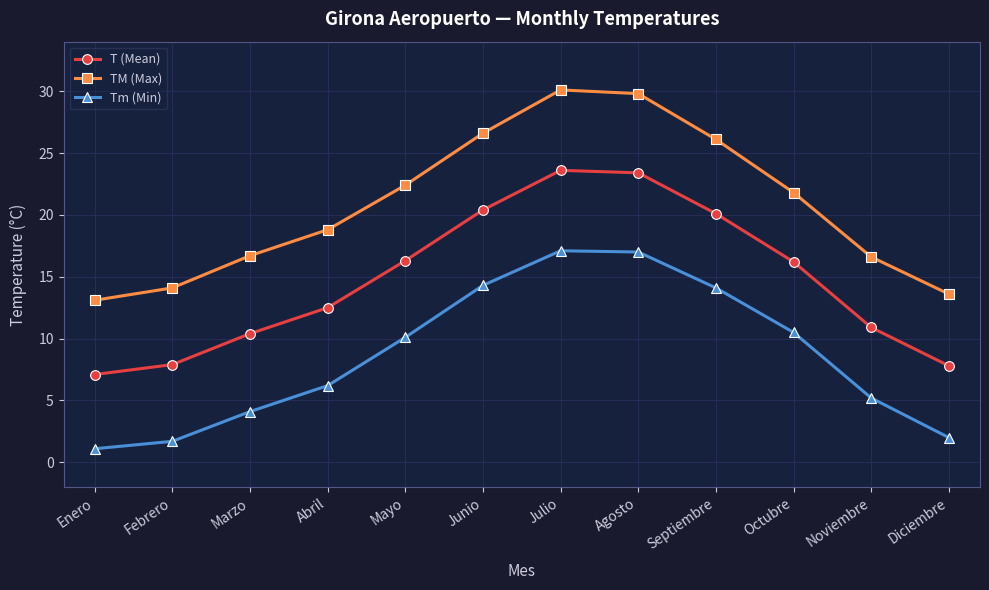

List the series in order of their peak value, lowest first.

Tm (Min), T (Mean), TM (Max)